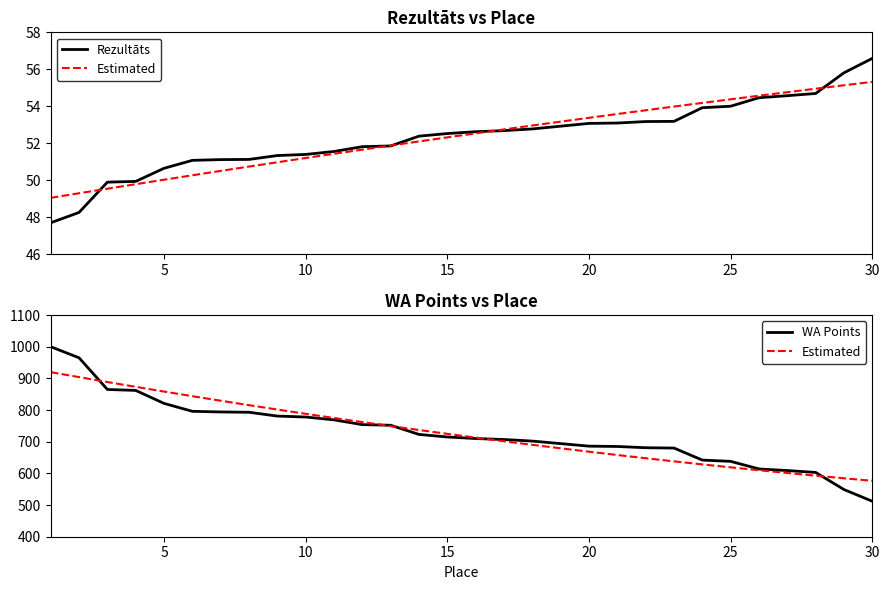

Reading right to left, transcribe all the data shown in this chart.

Rezultāts: 56.6	55.8	54.7	54.6	54.5	54.0	53.9	53.2	53.2	53.1	53.1	52.9	52.8	52.7	52.6	52.5	52.4	51.9	51.8	51.5	51.4	51.3	51.1	51.1	51.1	50.6	49.9	49.9	48.2	47.7
WA: 512.0	549.0	603.0	609.0	614.0	638.0	642.0	680.0	681.0	685.0	686.0	694.0	702.0	707.0	710.0	715.0	723.0	752.0	754.0	769.0	778.0	781.0	793.0	794.0	796.0	821.0	862.0	865.0	965.0	1000.0